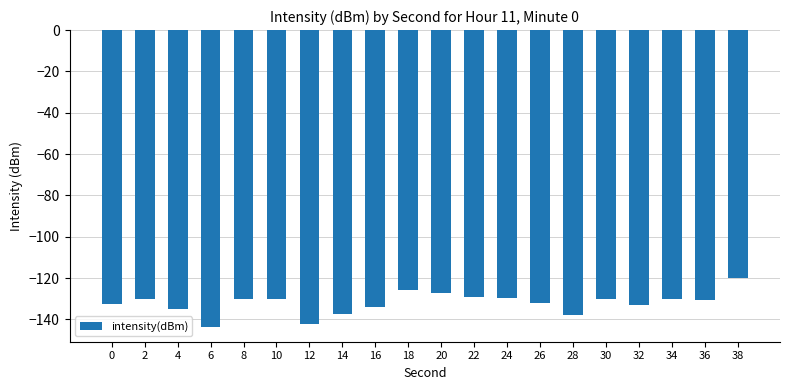

What is the average value?

-132.1